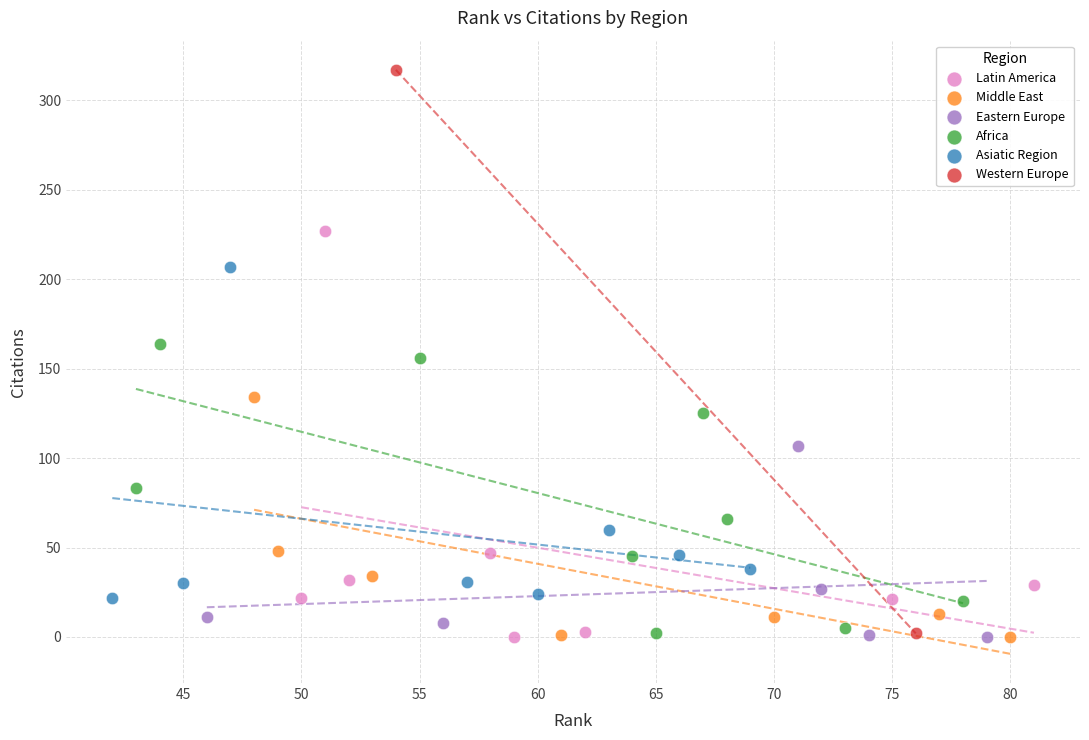

What are all the series names shown in the legend?

Latin America, Middle East, Eastern Europe, Africa, Asiatic Region, Western Europe